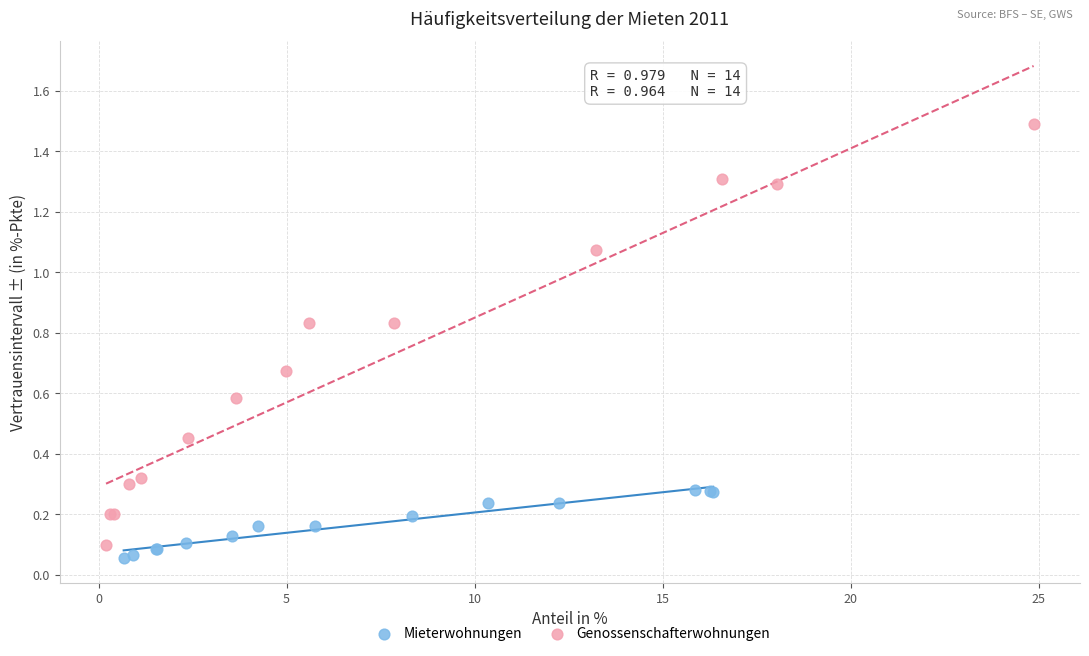

Which series has the largest Y range (max minus min)?

Genossenschafterwohnungen